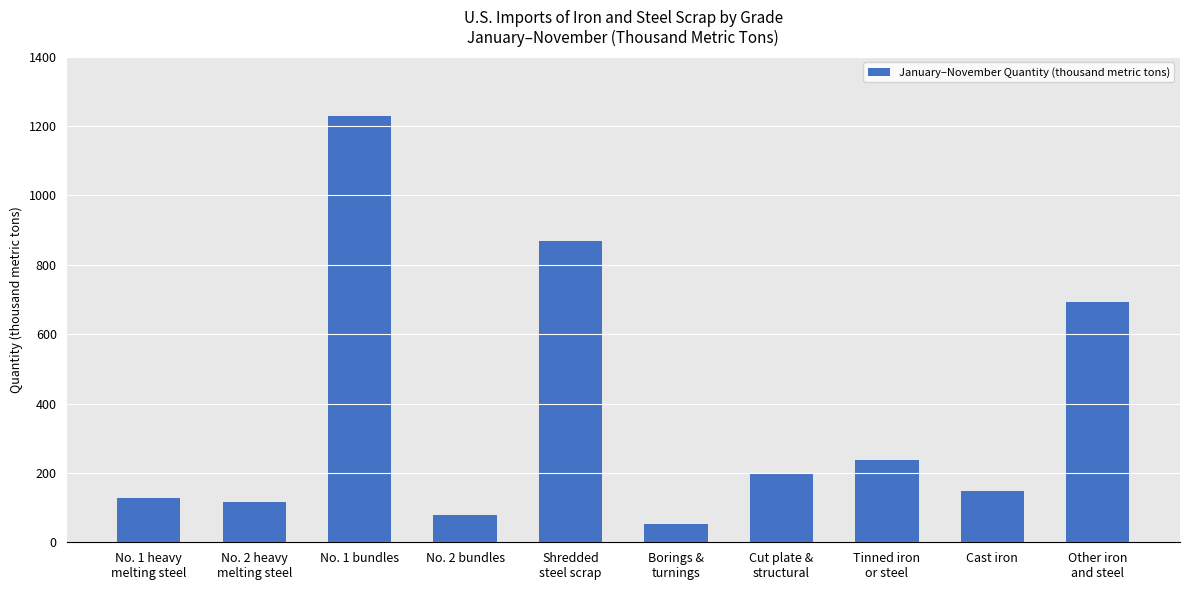

Reading right to left, transcribe all the data shown in this chart.

693	149	238	196	52	870	80	1230	115	128